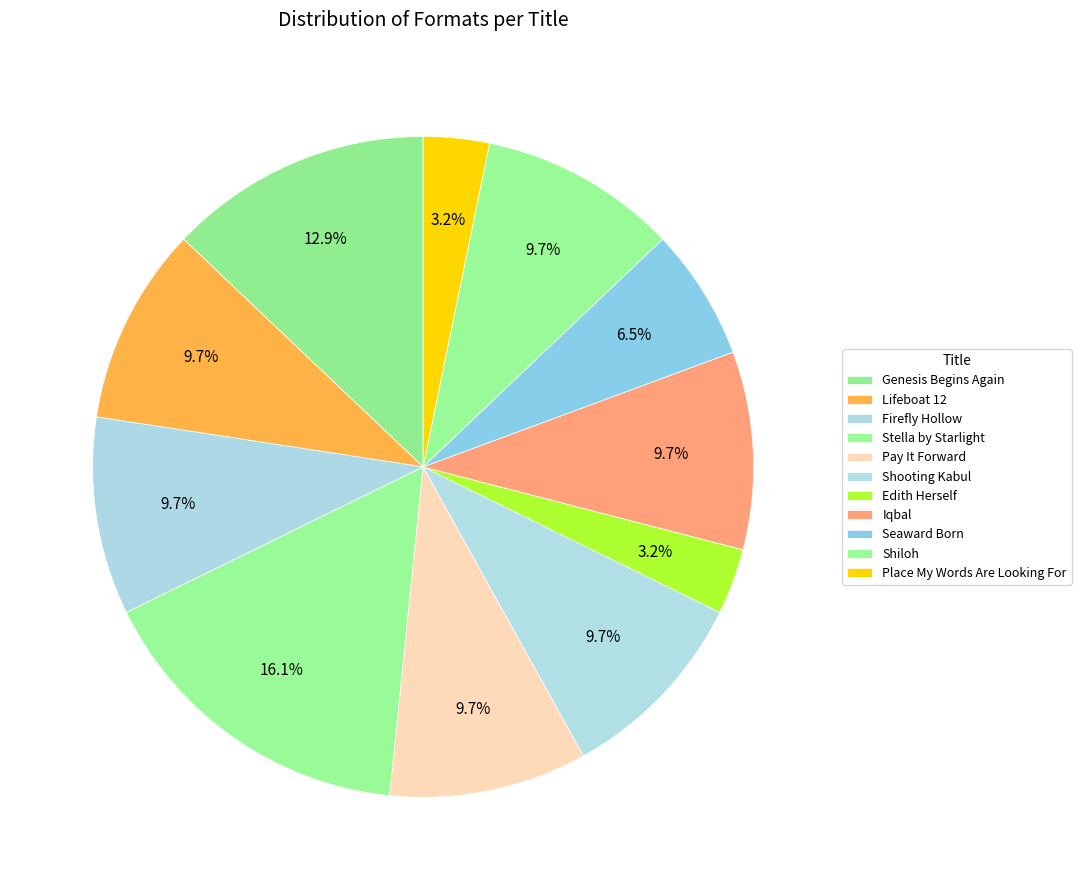

Count the number of slices in the pie.

11